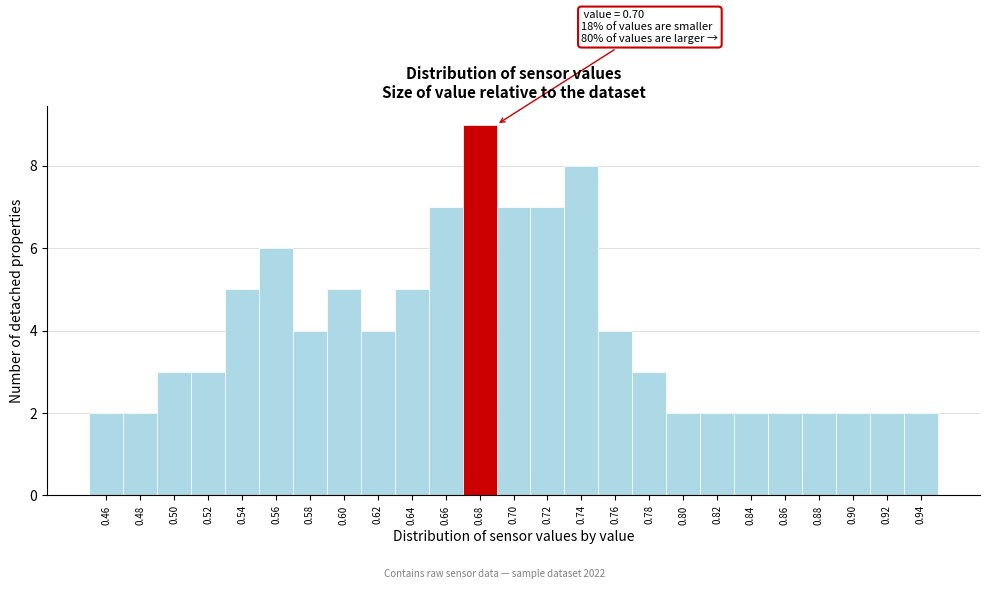

Reading left to right, transcribe all the data shown in this chart.

0.46=2	0.48=2	0.50=3	0.52=3	0.54=5	0.56=6	0.58=4	0.60=5	0.62=4	0.64=5	0.66=7	0.68=9	0.70=7	0.72=7	0.74=8	0.76=4	0.78=3	0.80=2	0.82=2	0.84=2	0.86=2	0.88=2	0.90=2	0.92=2	0.94=2